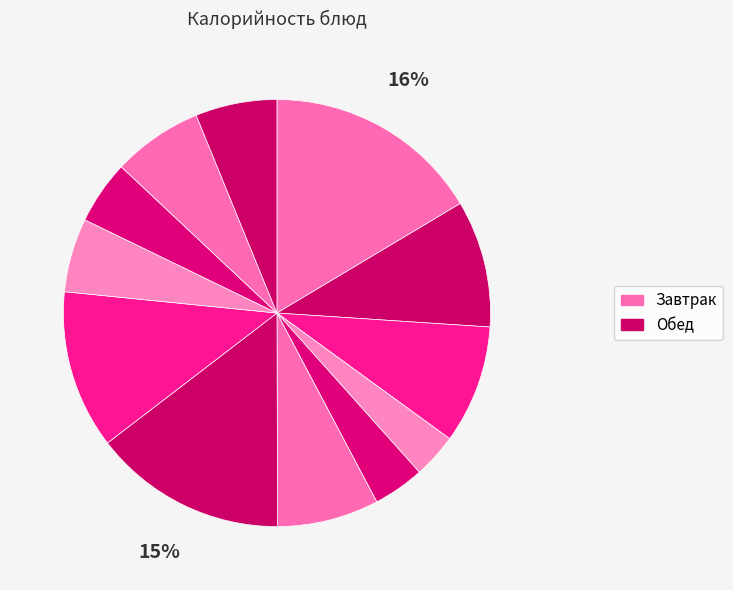

Count the number of slices in the pie.

12